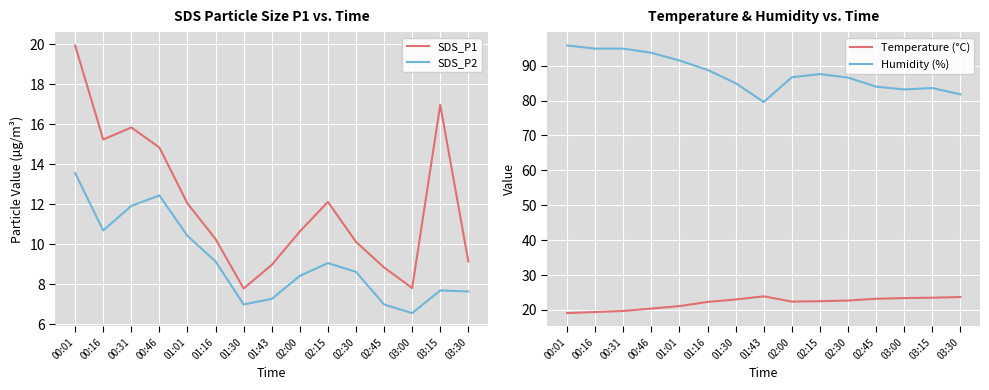

Reading left to right, what are all the values shown in this chart?

SDS_P1: 19.9	15.2	15.8	14.8	12.1	10.3	7.8	9.0	10.7	12.1	10.1	8.8	7.8	17.0	9.2
SDS_P2: 13.6	10.7	11.9	12.4	10.4	9.2	7.0	7.3	8.4	9.1	8.6	7.0	6.6	7.7	7.7
Temperature (°C): 19.1	19.4	19.7	20.4	21.1	22.3	23.0	23.9	22.4	22.5	22.7	23.2	23.4	23.5	23.7
Humidity (%): 95.8	94.9	94.9	93.7	91.5	88.8	85.0	79.6	86.7	87.6	86.6	84.0	83.2	83.6	81.8